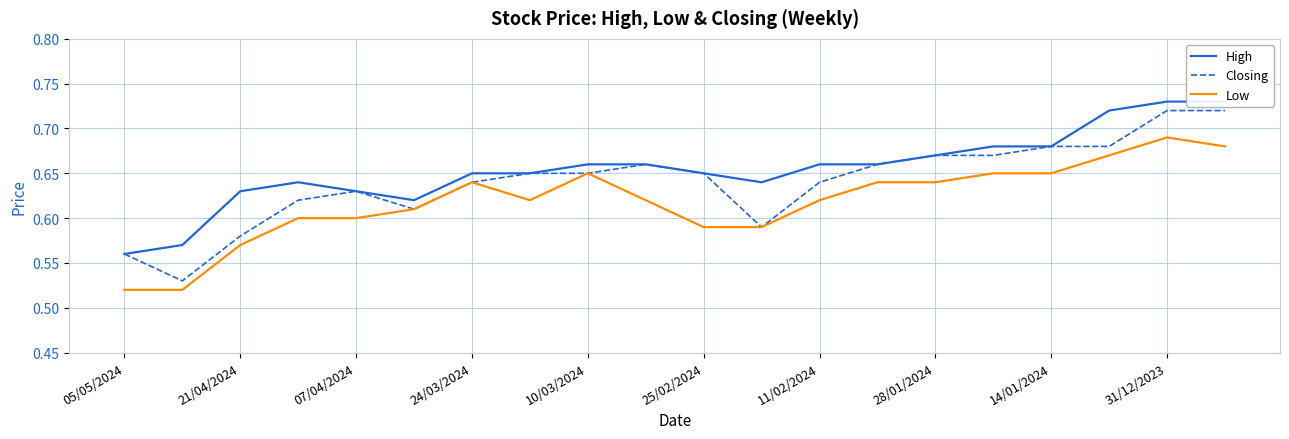

Reading left to right, transcribe all the data shown in this chart.

High: 0.6	0.6	0.6	0.6	0.6	0.6	0.7	0.7	0.7	0.7	0.7	0.6	0.7	0.7	0.7	0.7	0.7	0.7	0.7	0.7
Closing: 0.6	0.5	0.6	0.6	0.6	0.6	0.6	0.7	0.7	0.7	0.7	0.6	0.6	0.7	0.7	0.7	0.7	0.7	0.7	0.7
Low: 0.5	0.5	0.6	0.6	0.6	0.6	0.6	0.6	0.7	0.6	0.6	0.6	0.6	0.6	0.6	0.7	0.7	0.7	0.7	0.7